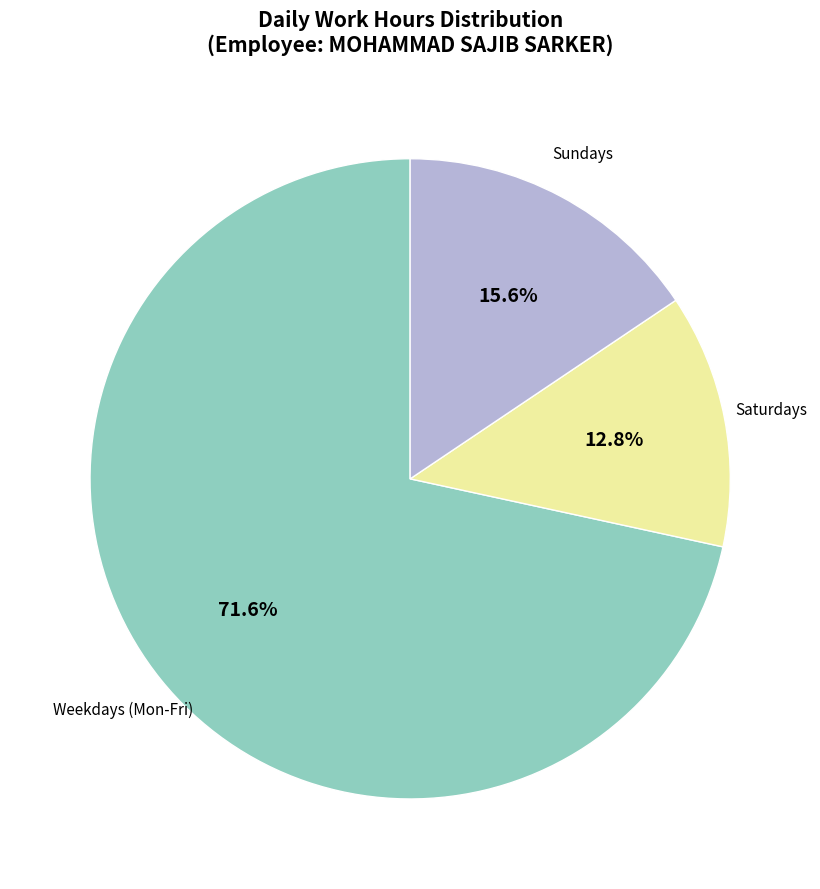

Is there a majority slice in this chart?

Yes